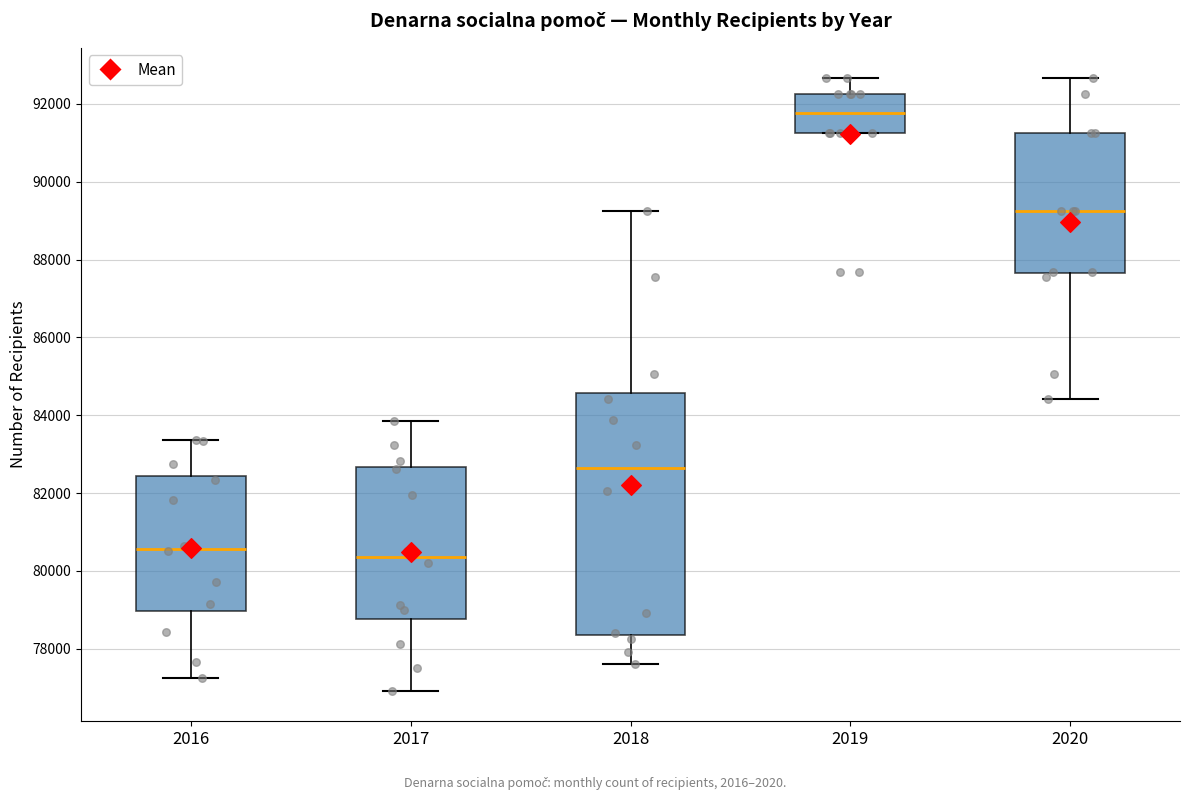

Comparing the boxes themselves (not the whiskers), which one is the tallest?

2018